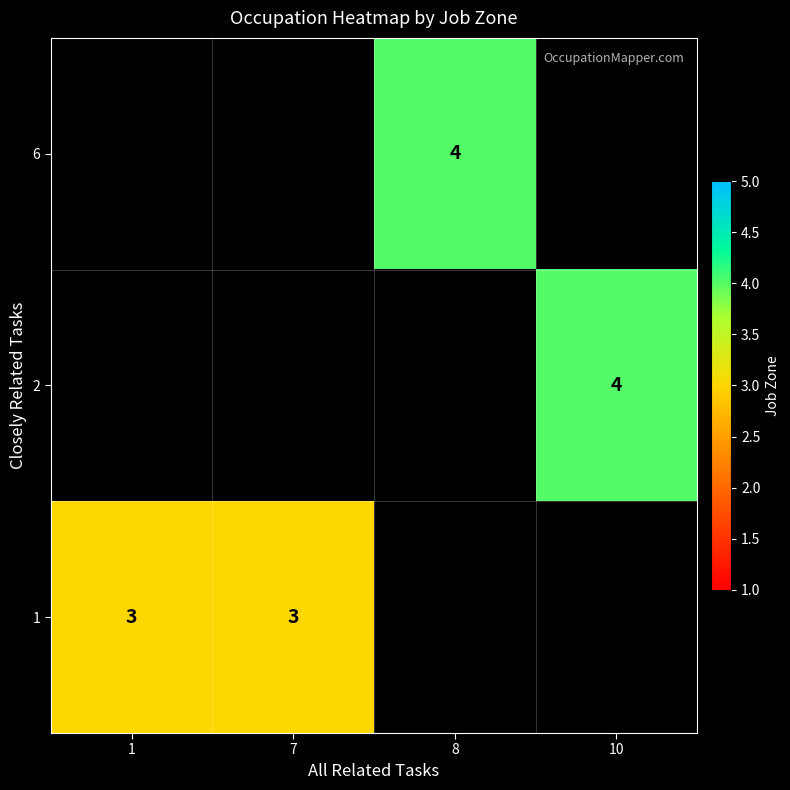

What is the minimum value shown in the chart?

3.0